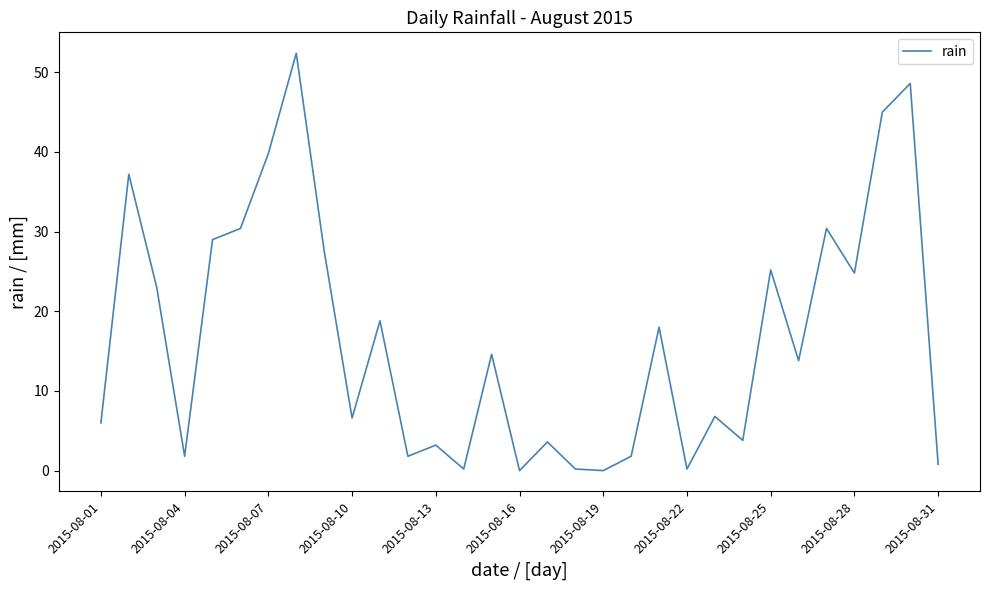

What is the greatest value displayed?

52.4